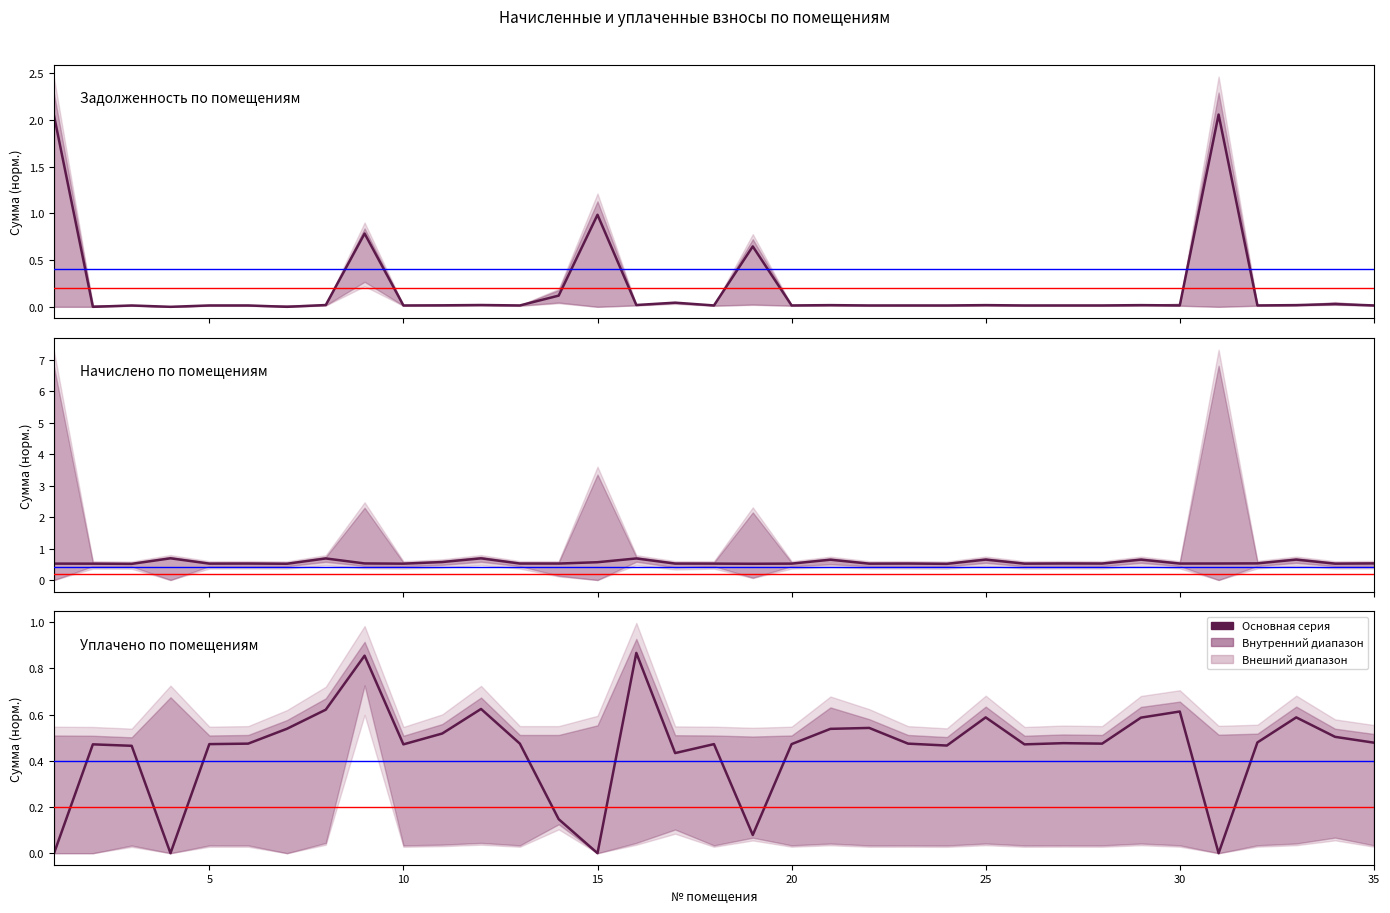

Rank the series by their maximum value, from highest to lowest.

Задолженность, Уплачено, Начислено